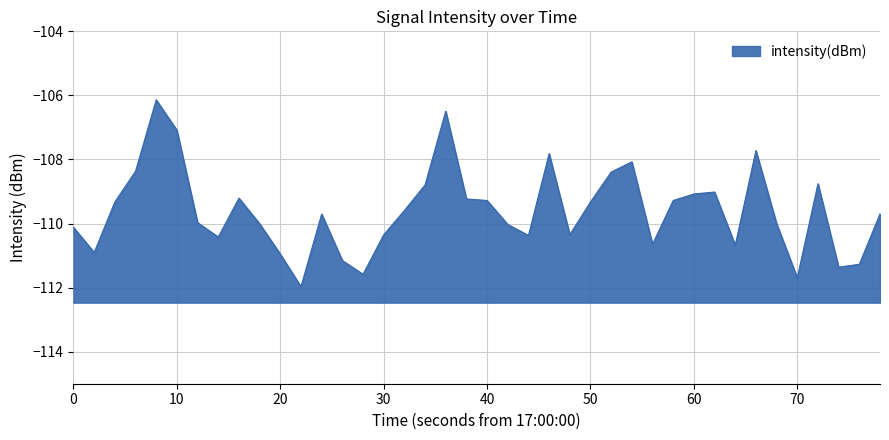

The chart shows a value of -109.3 at 50. True or false?

True